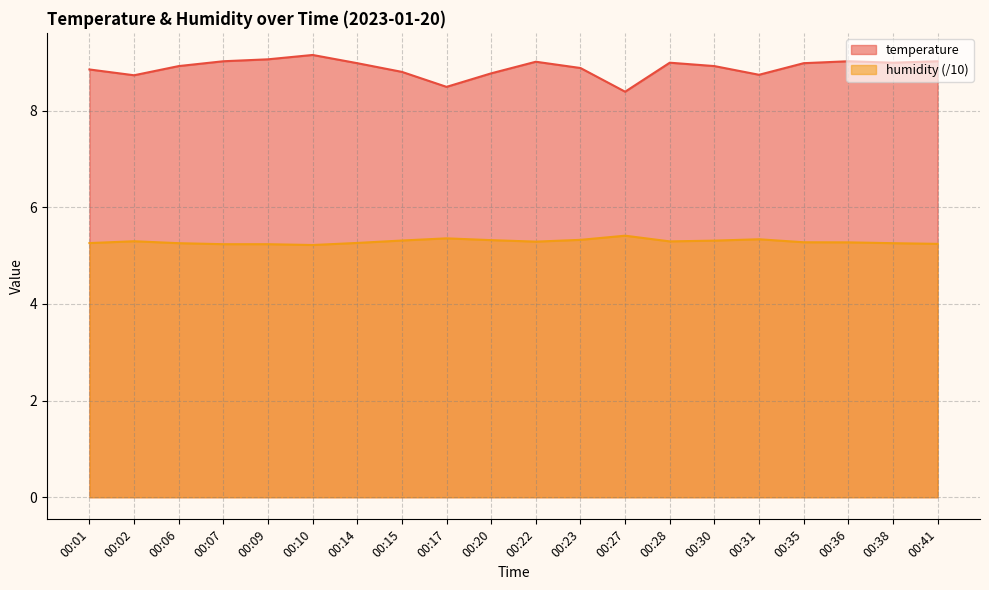

True or false: humidity has a value of 5.3 at 00:20.

True